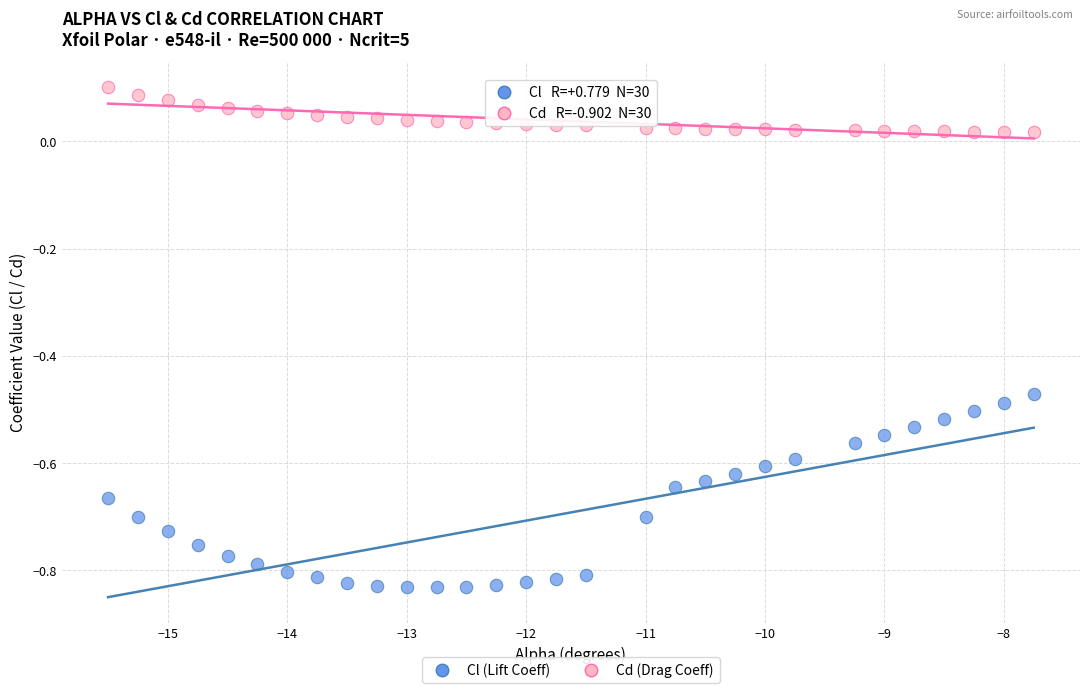

What are all the series names shown in the legend?

Cl (Lift Coeff), Cd (Drag Coeff)